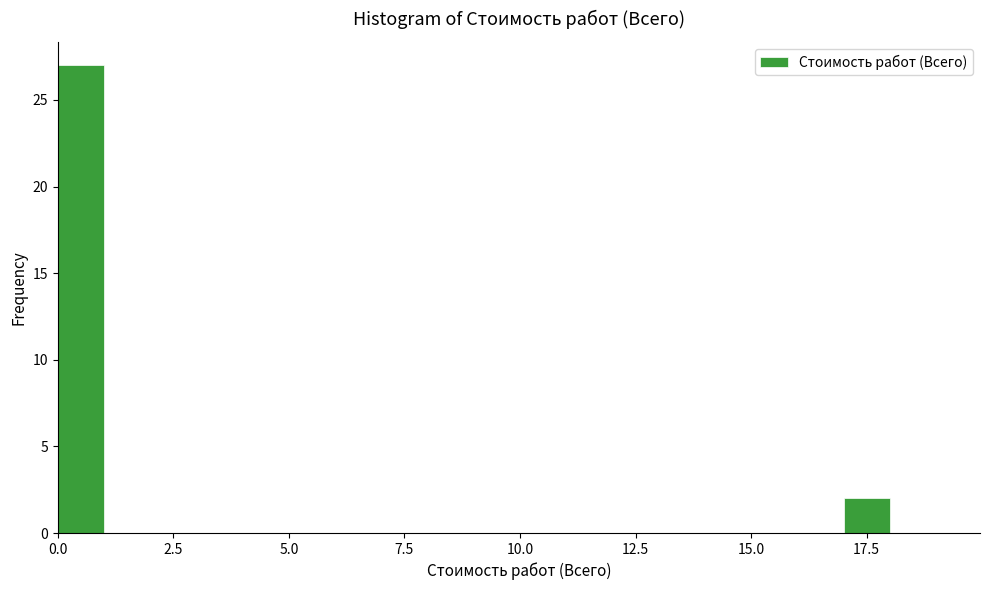

Read against the x-axis, roughly where is the centre of the tallest bar?

0.5